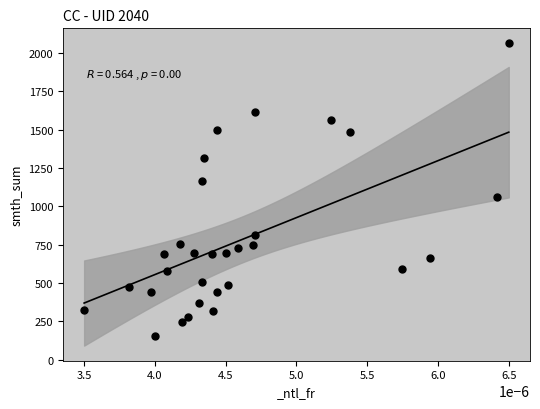

What is the range of Y values (max minus min)?

1905.9